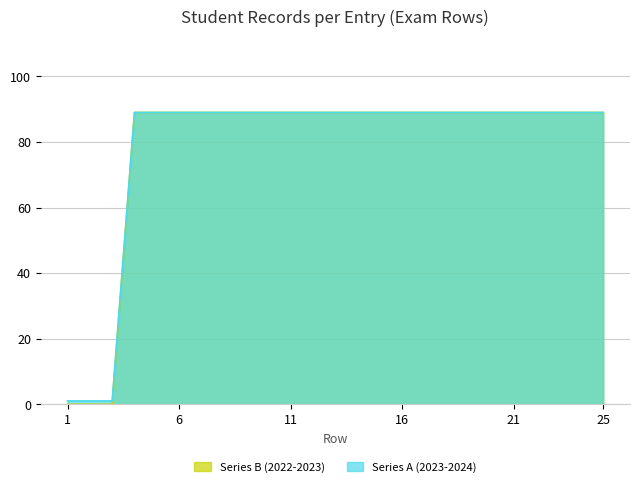

What is the sum of the Series B (2022-2023) values at 16 and 10?

178